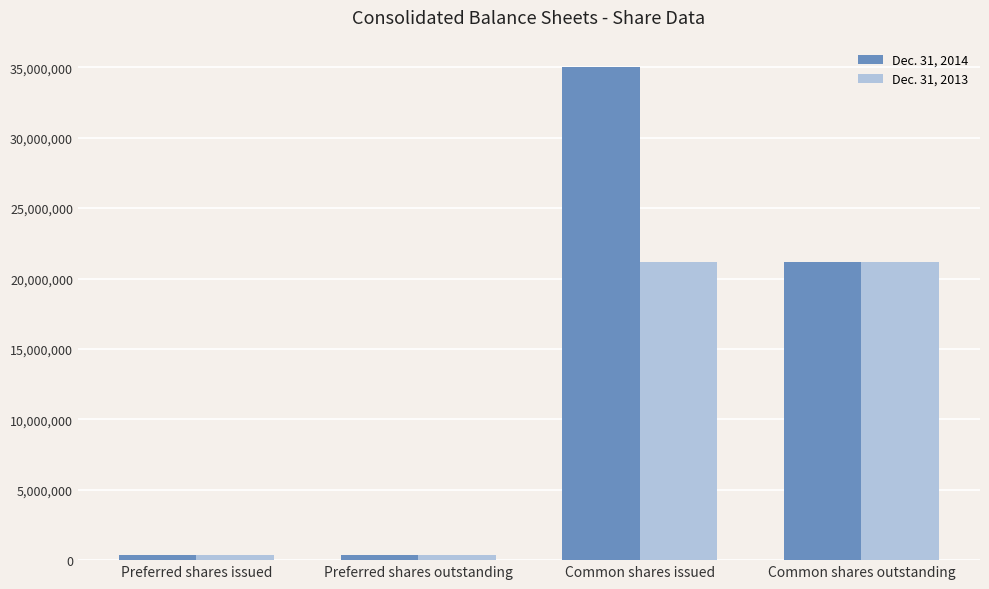

What are all the series names shown in the legend?

Dec. 31, 2014, Dec. 31, 2013